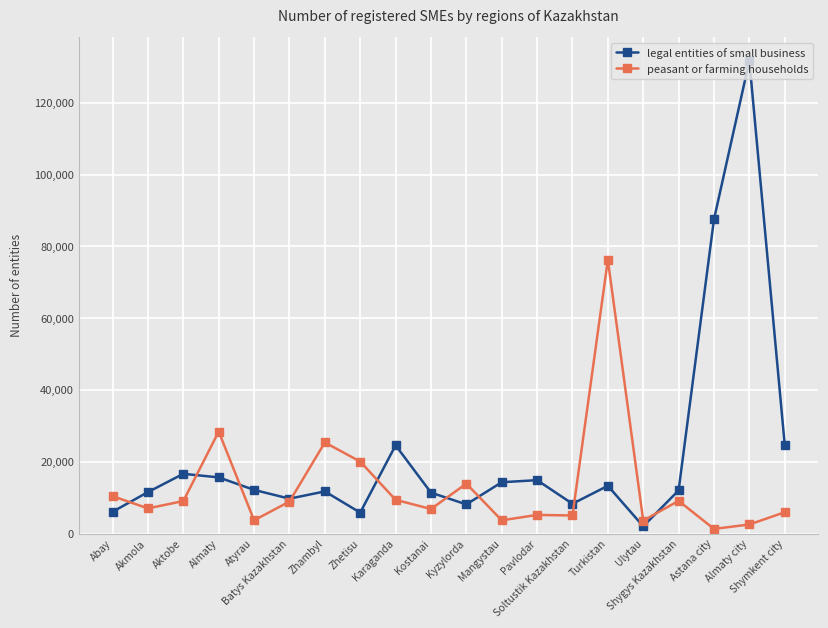

Which series has the largest range (max minus min)?

legal entities of small business